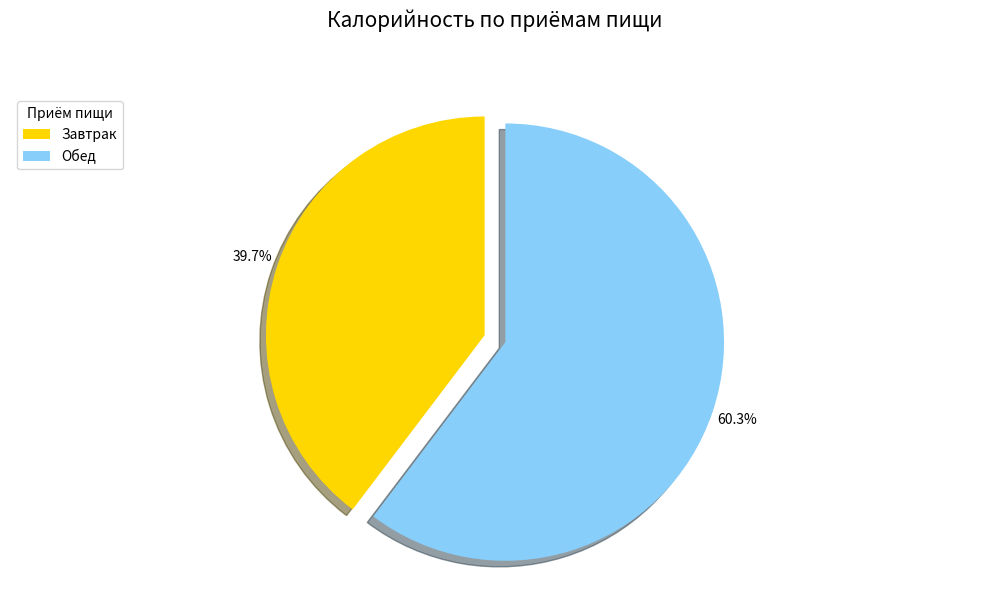

To the nearest percent, what percentage of the pie is Обед?

60%